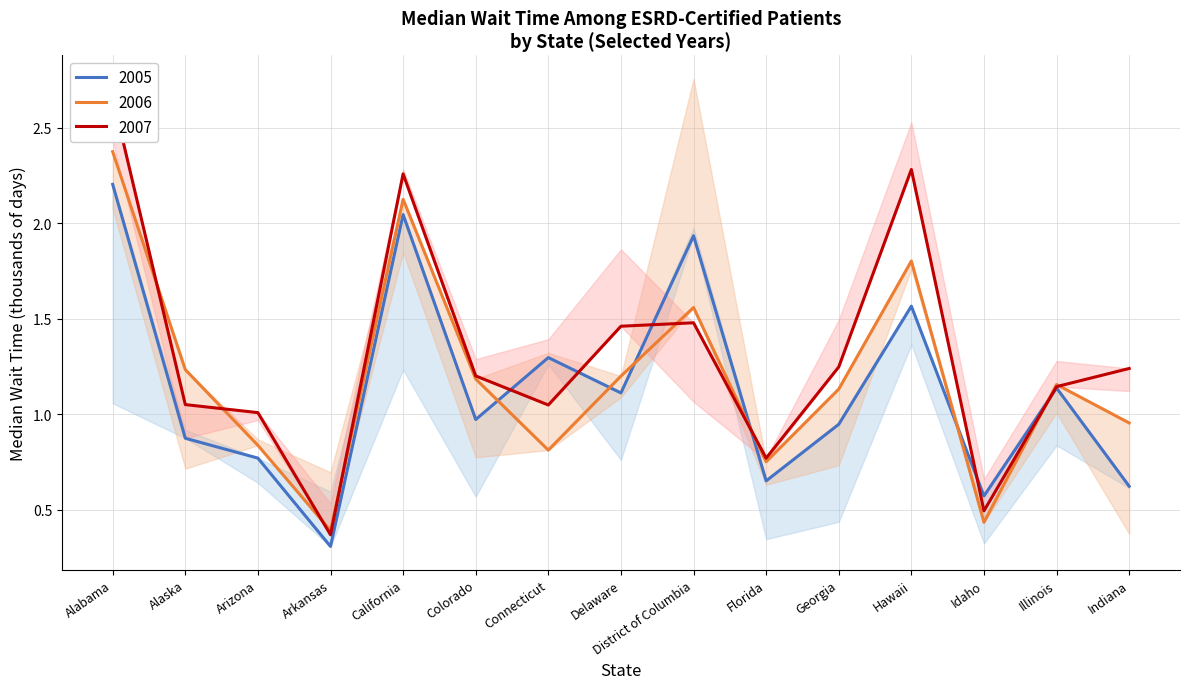

Where does the 2007 series first go above 1?

Alabama